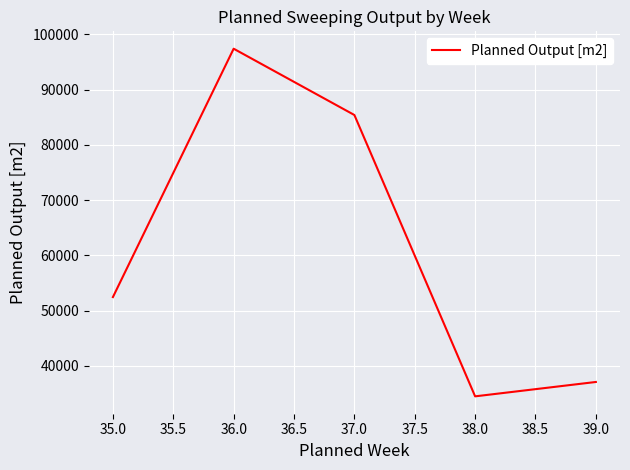

List the labels in order of value, largest first.

36.0, 37.0, 35.0, 39.0, 38.0